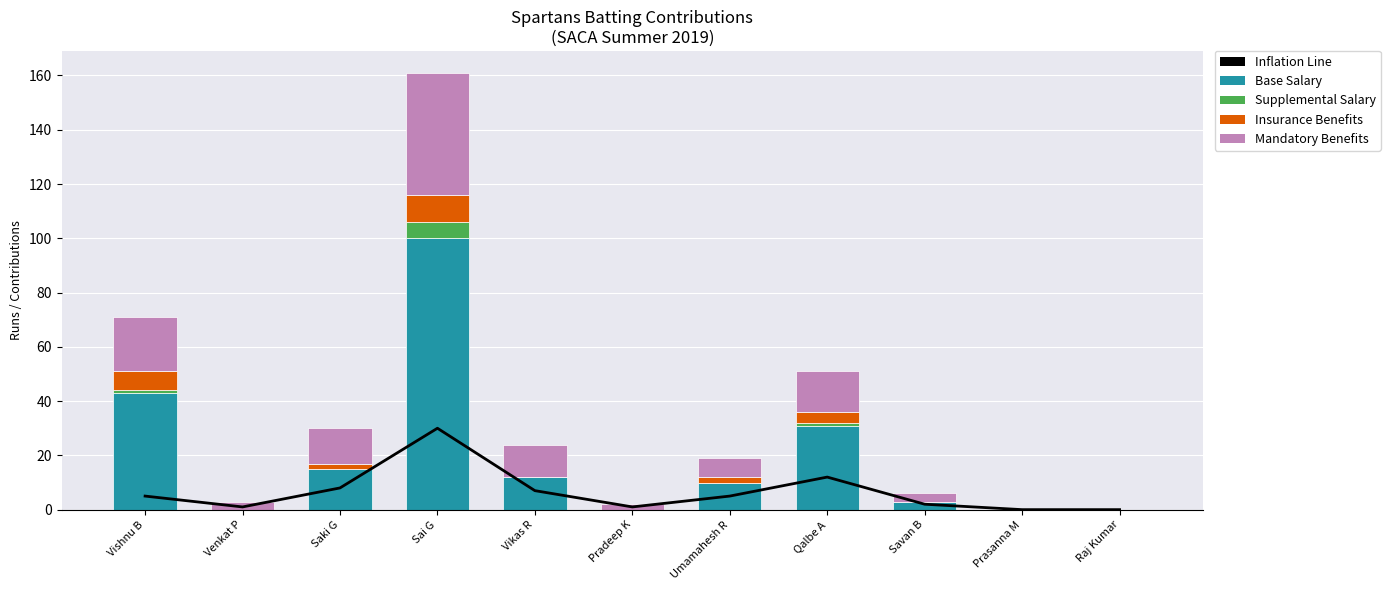

At which label does Base Salary first exceed 10?

Vishnu B